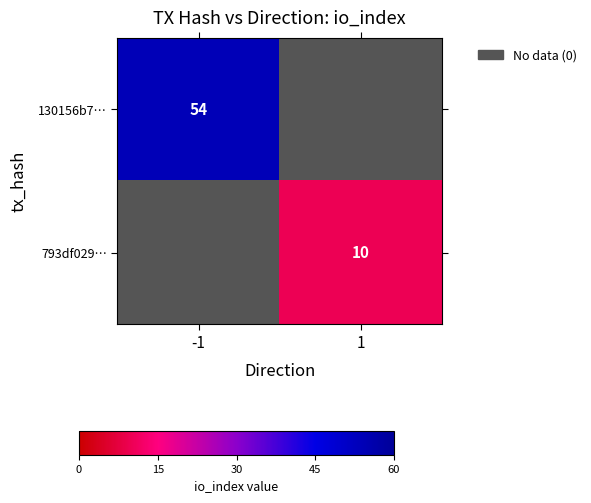

The 130156b7… series shows 16 at -1. True or false?

False